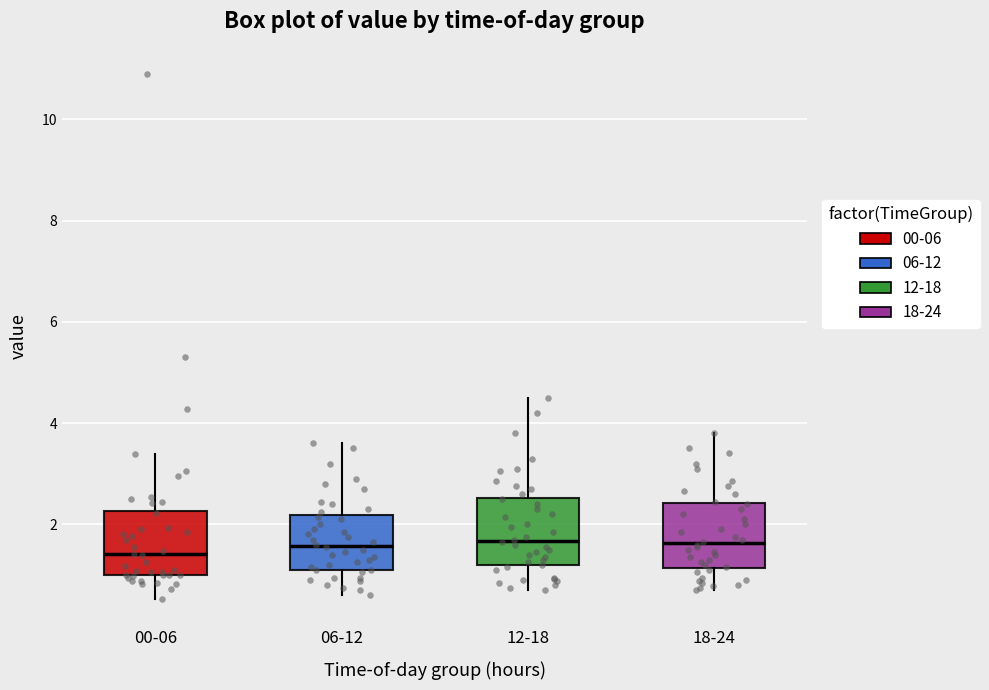

Reading left to right, transcribe this box plot: for each box, give where its median line is, the range the box spans, and where its two whiskers end, as read against the y-axis. The values are not printed on the chart, so give them approximately, as read against the axis.

00-06: median 1.4, box 1.0 to 2.2, whiskers 0.6 to 3.4
06-12: median 1.6, box 1.2 to 2.2, whiskers 0.6 to 3.6
12-18: median 1.6, box 1.2 to 2.6, whiskers 0.8 to 4.6
18-24: median 1.6, box 1.2 to 2.4, whiskers 0.8 to 3.8